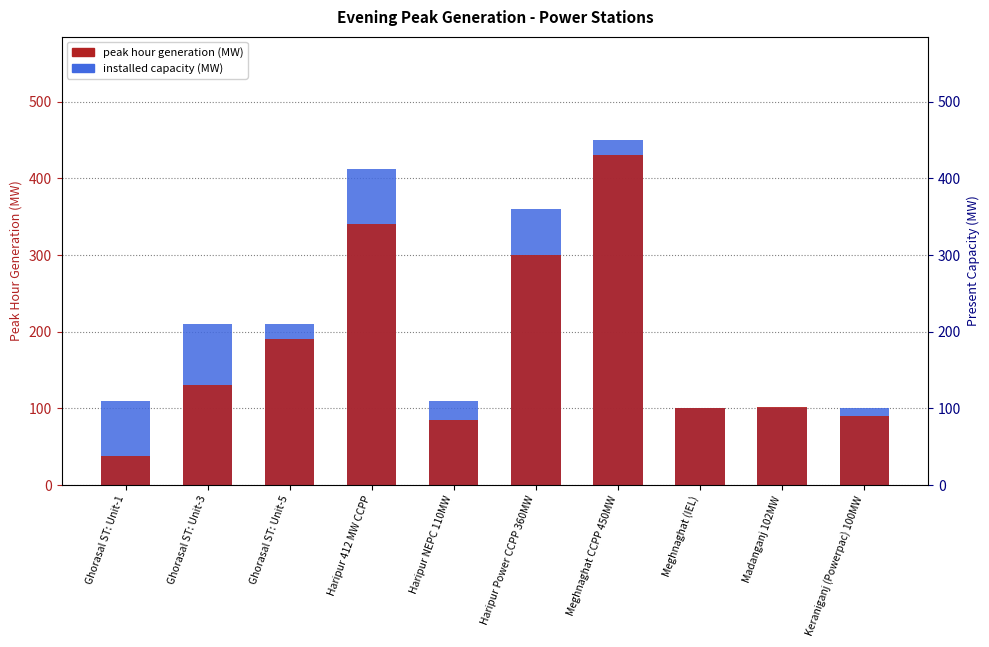

The installed capacity series shows 360 at Haripur Power CCPP 360MW. True or false?

True